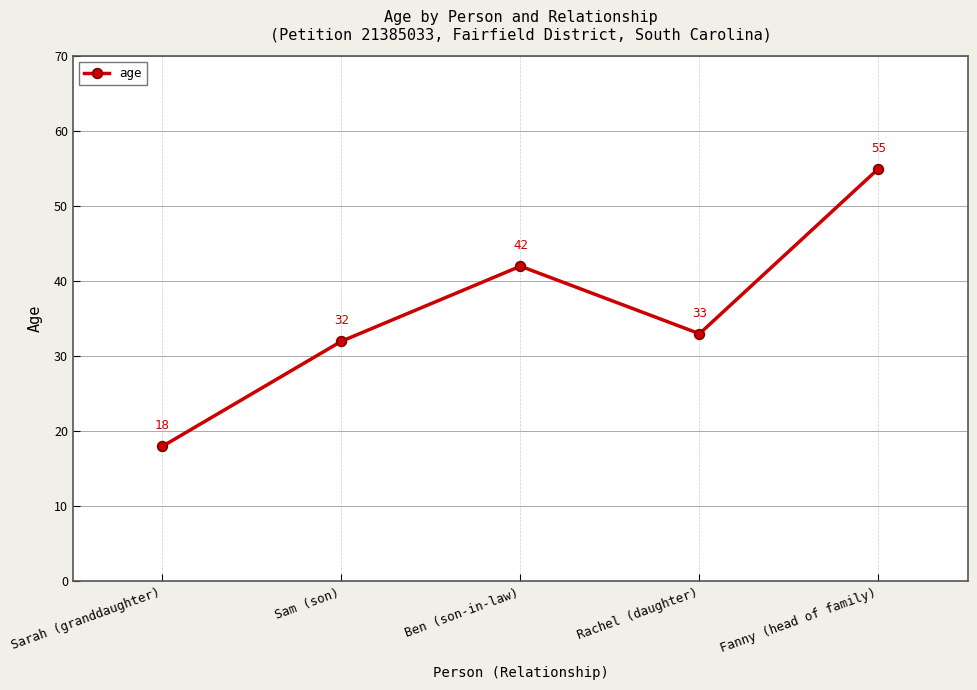

What is the approximate value at Rachel (daughter)?

33